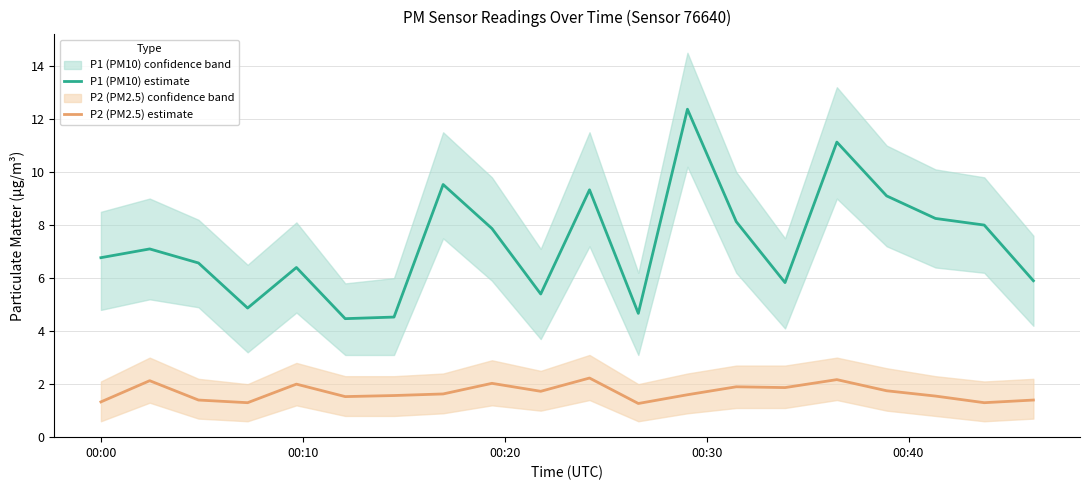

What is the maximum value for P1 (PM10) estimate?

12.4